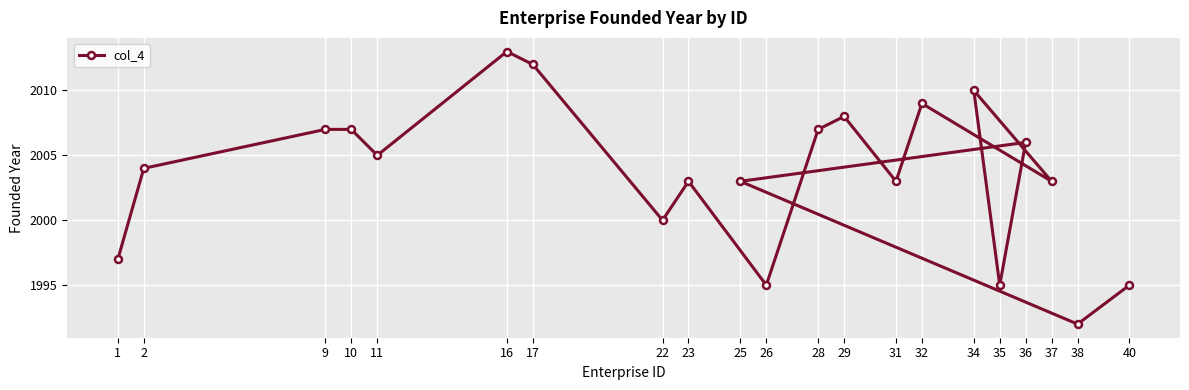

At which category does the chart reach its minimum across all series?

38